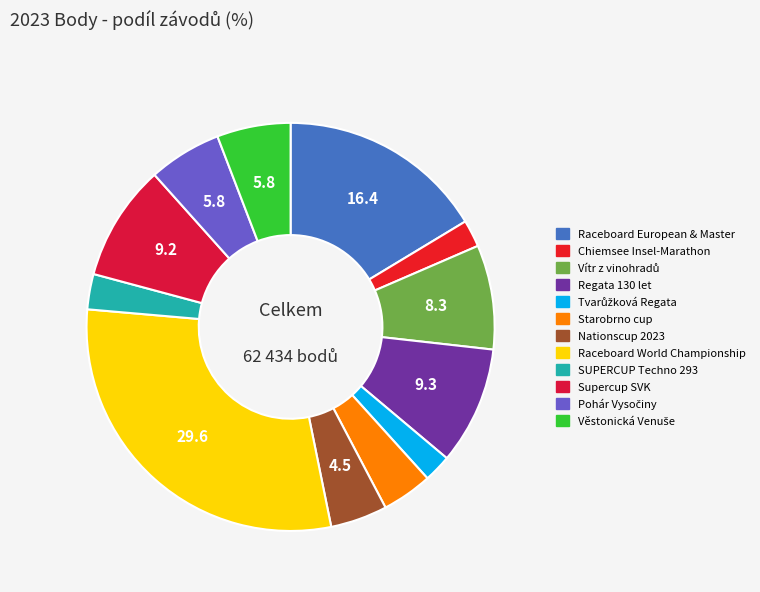

Rank the categories by value from lowest to highest.

Chiemsee Insel-Marathon, Tvarůžková Regata, SUPERCUP Techno 293, Starobrno cup, Nationscup 2023, Pohár Vysočiny, Věstonická Venuše, Vítr z vinohradů, Supercup SVK, Regata 130 let, Raceboard European & Master, Raceboard World Championship